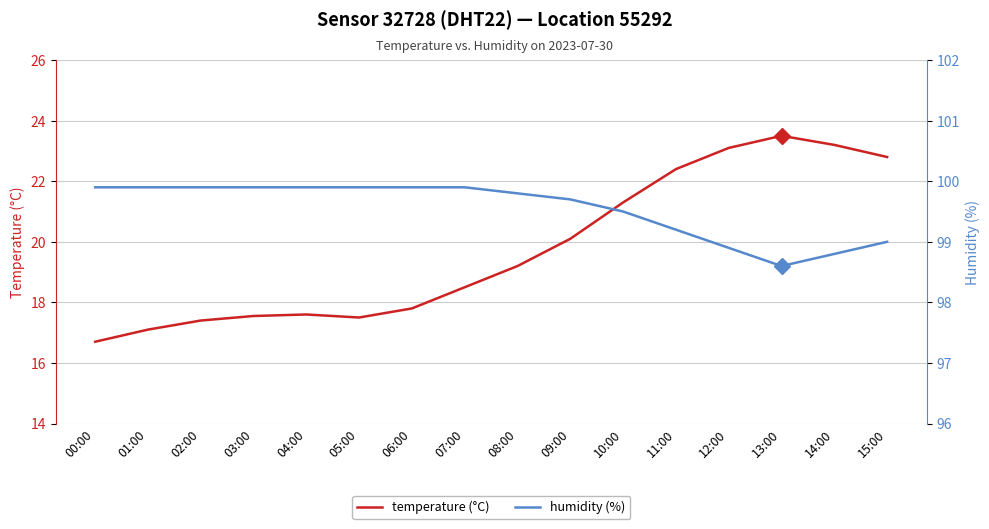

What is the total value across all series at 08:00?

119.0